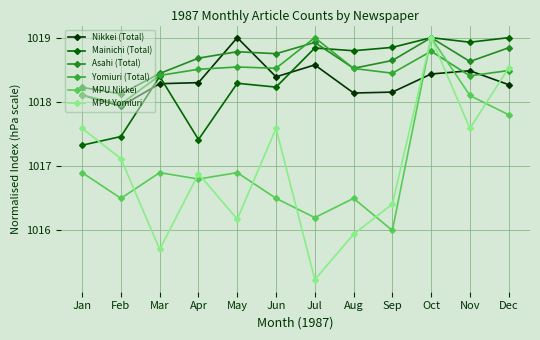

The MPU Yomiuri series shows 1018.5 at Dec. True or false?

True